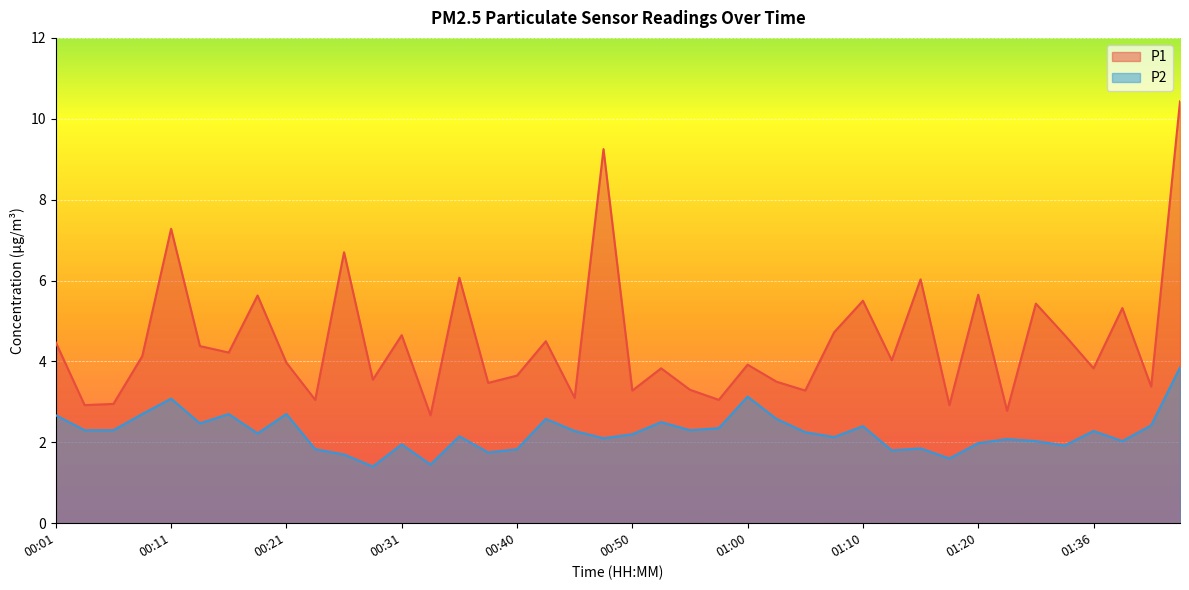

True or false: P1 and P2 cross at least once.

False